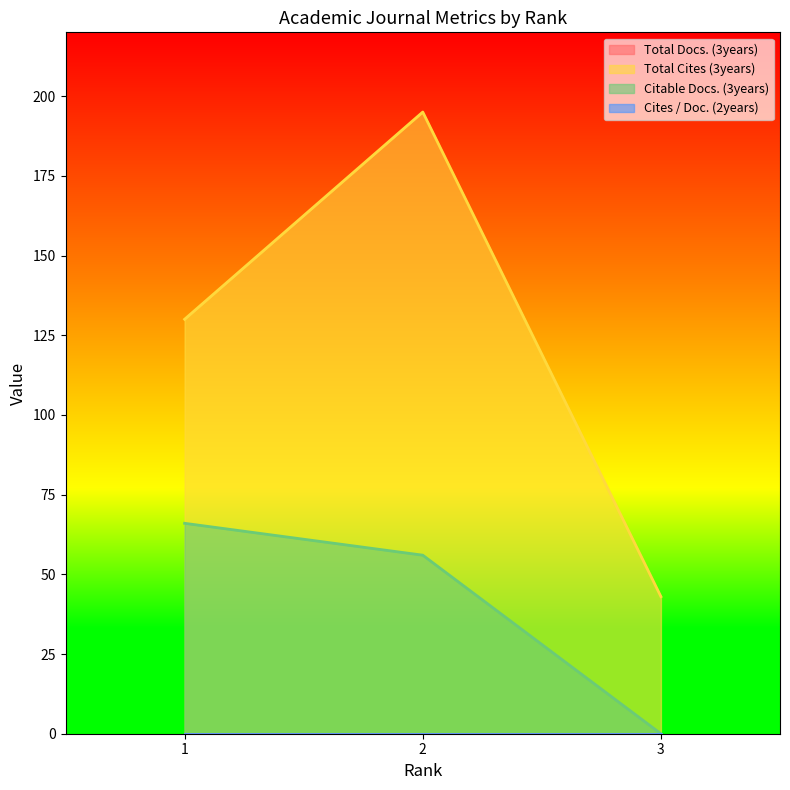

Is the value of Citable Docs. (3years) at 2 greater than the value of Total Cites (3years) at 1?

No